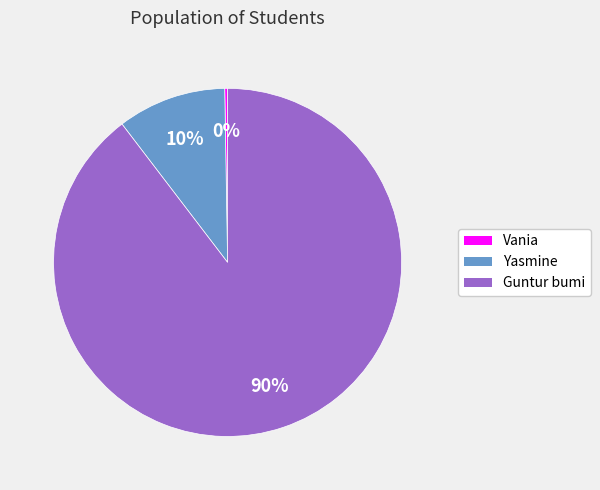

Is it true that Yasmine is 3% of the pie?

False